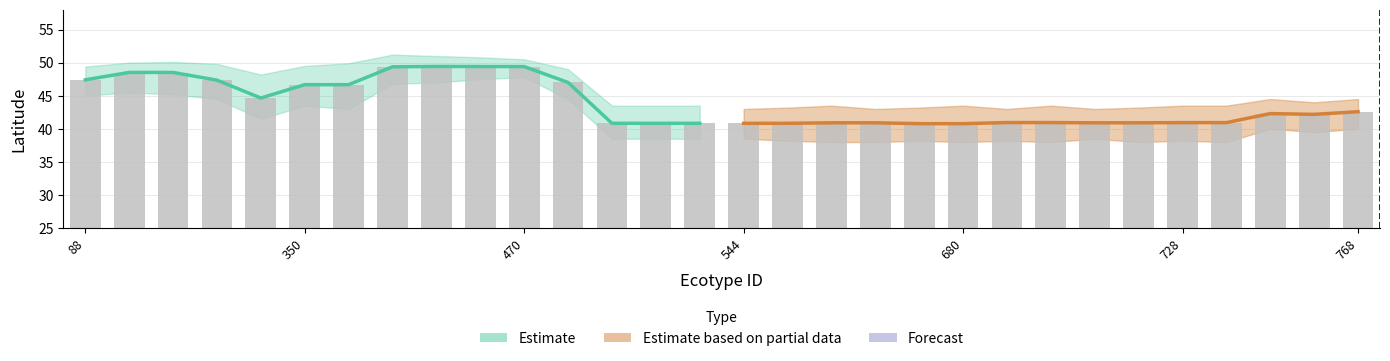

What is the difference between the second highest and minimum values in the Estimate series?

8.6